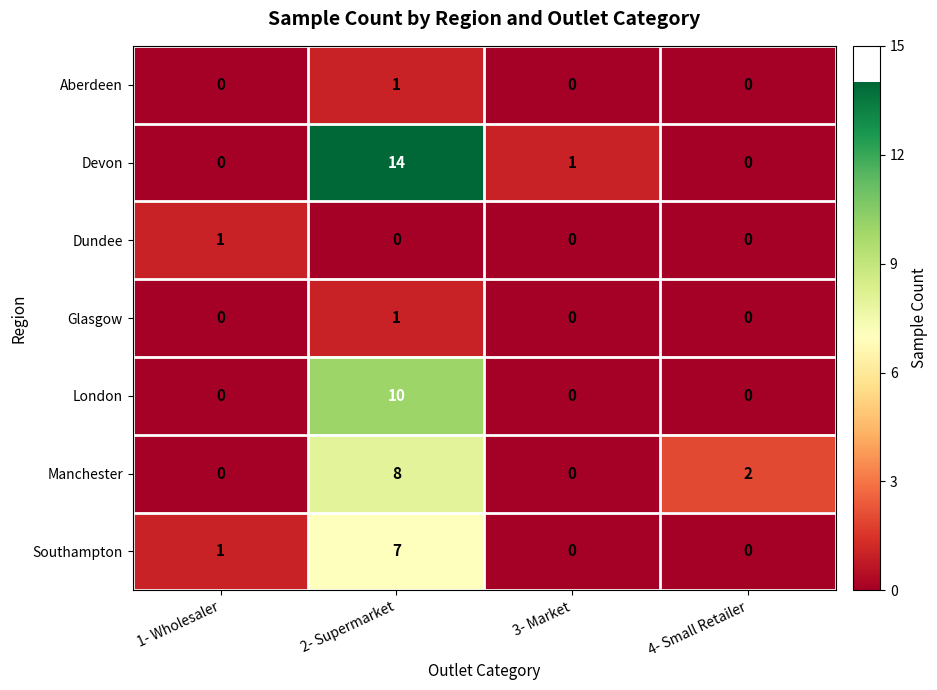

Which series changed the most between 1- Wholesaler and 4- Small Retailer?

Manchester